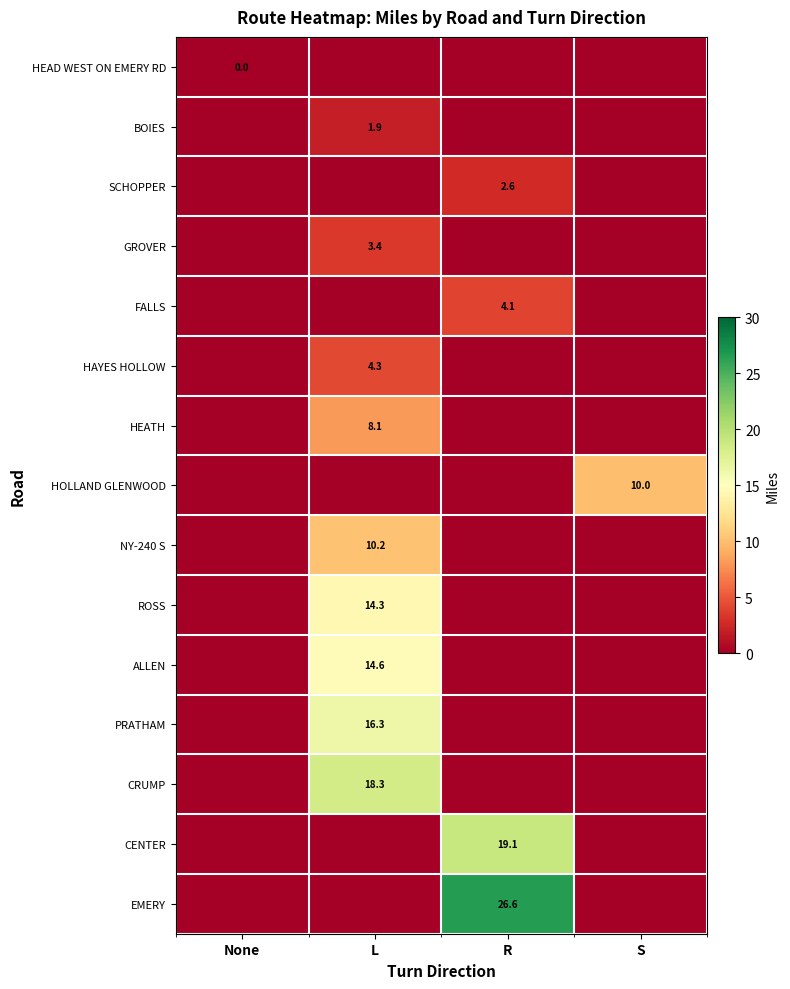

Is it true that ALLEN equals 7.9 at L?

False